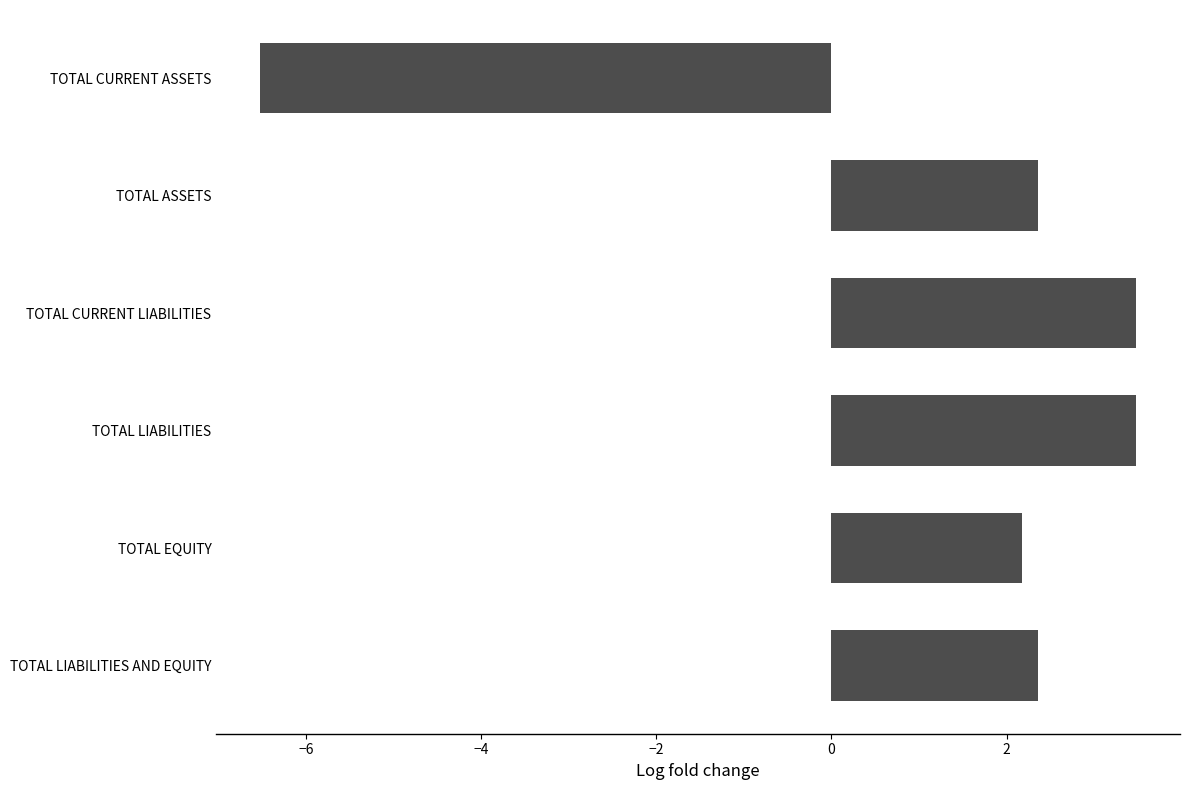

How many values are below 2?

1